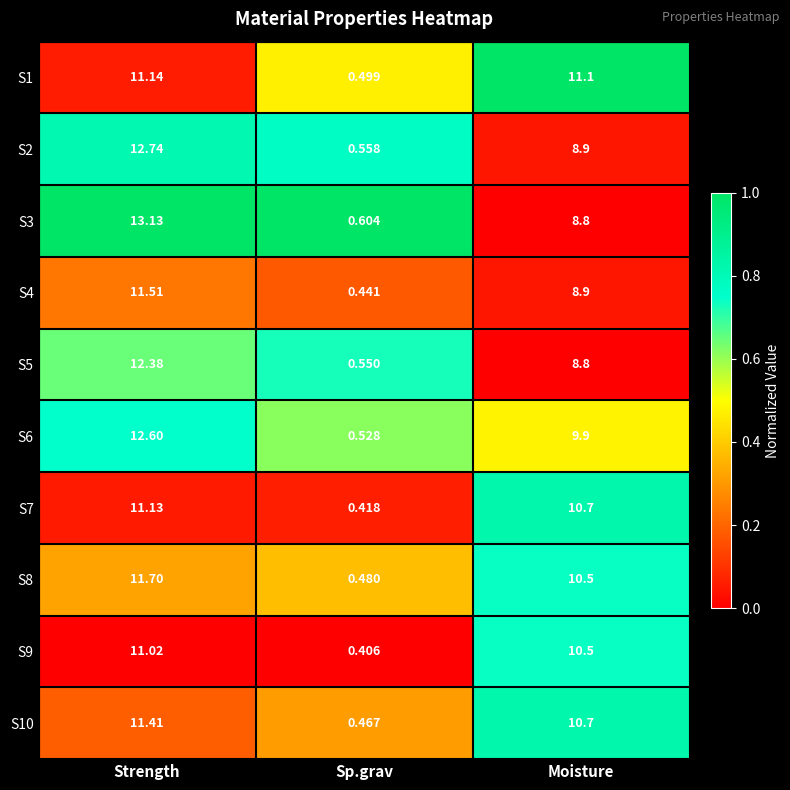

Which category has the highest value in the S4 series?

Strength